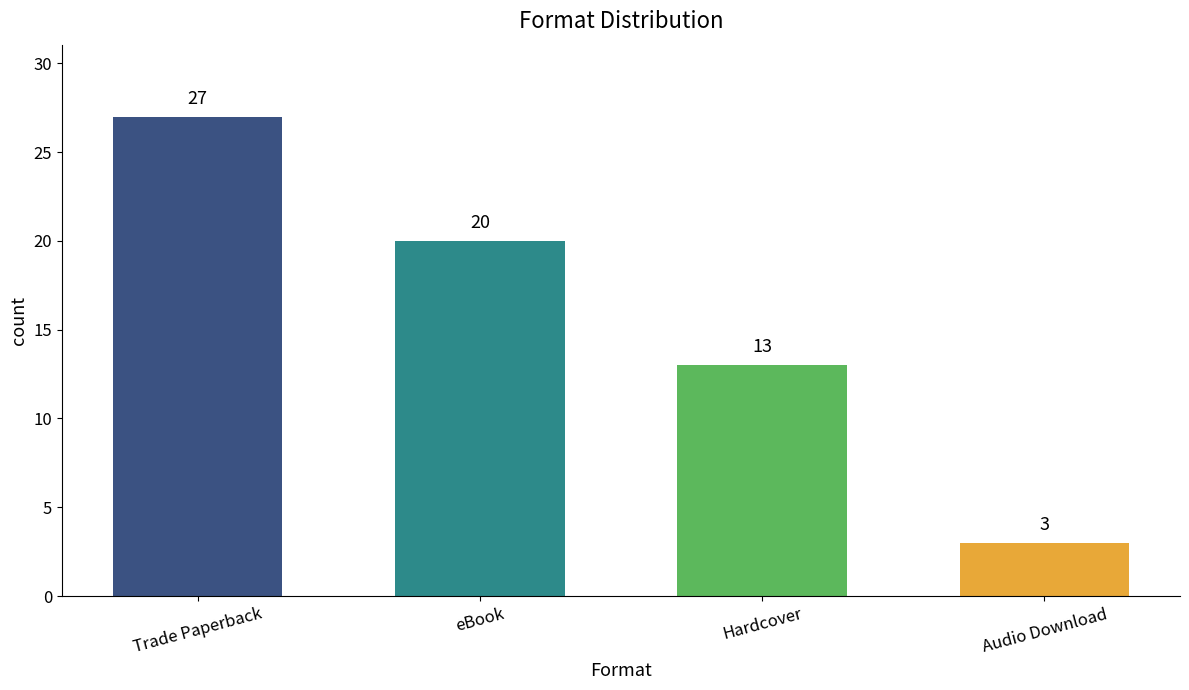

At which category does the chart reach its minimum across all series?

Audio Download